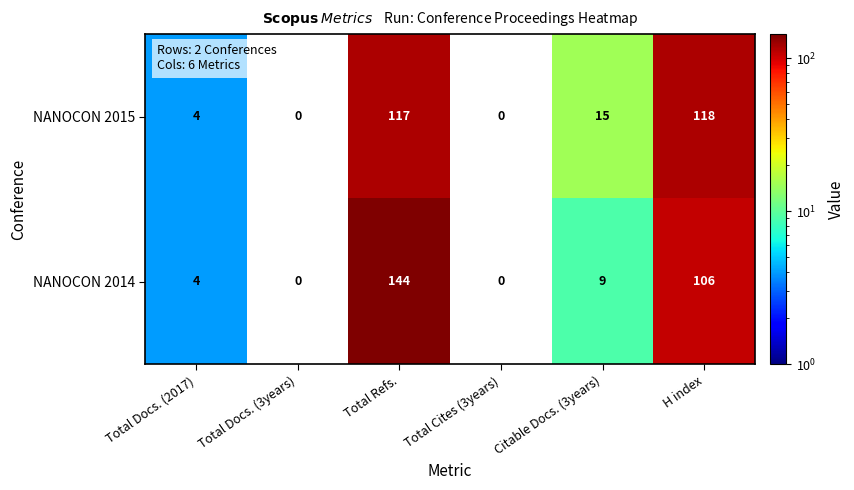

The NANOCON 2015 series shows 9 at Citable Docs. (3years). True or false?

False